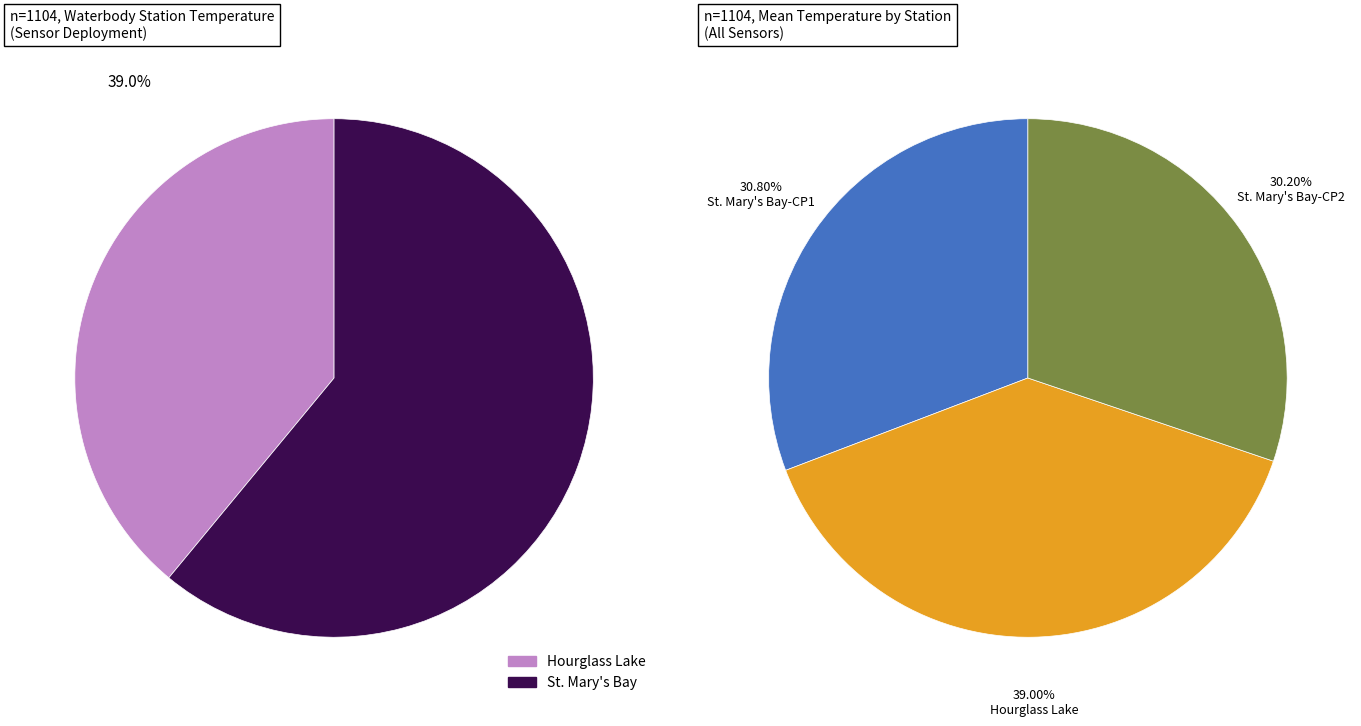

To the nearest percent, what portion does St. Mary's Bay-Church Point 1 represent?

31%